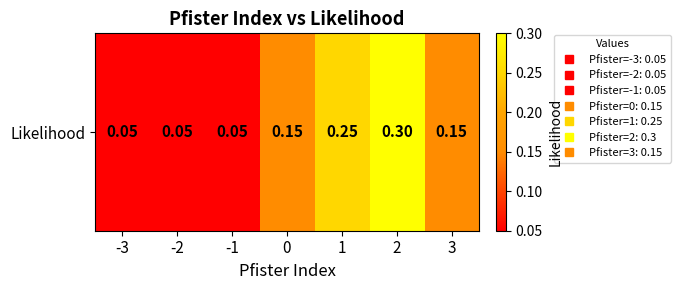

At which category does the chart reach its peak across all series?

2